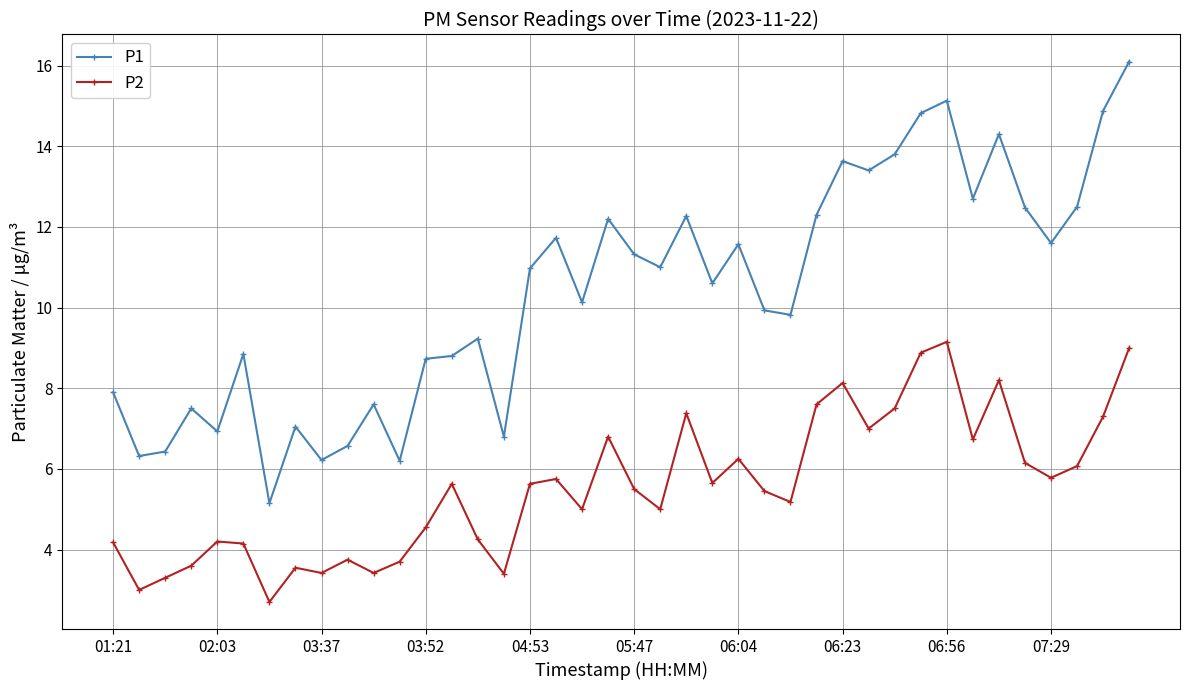

What are all the series names shown in the legend?

P1, P2